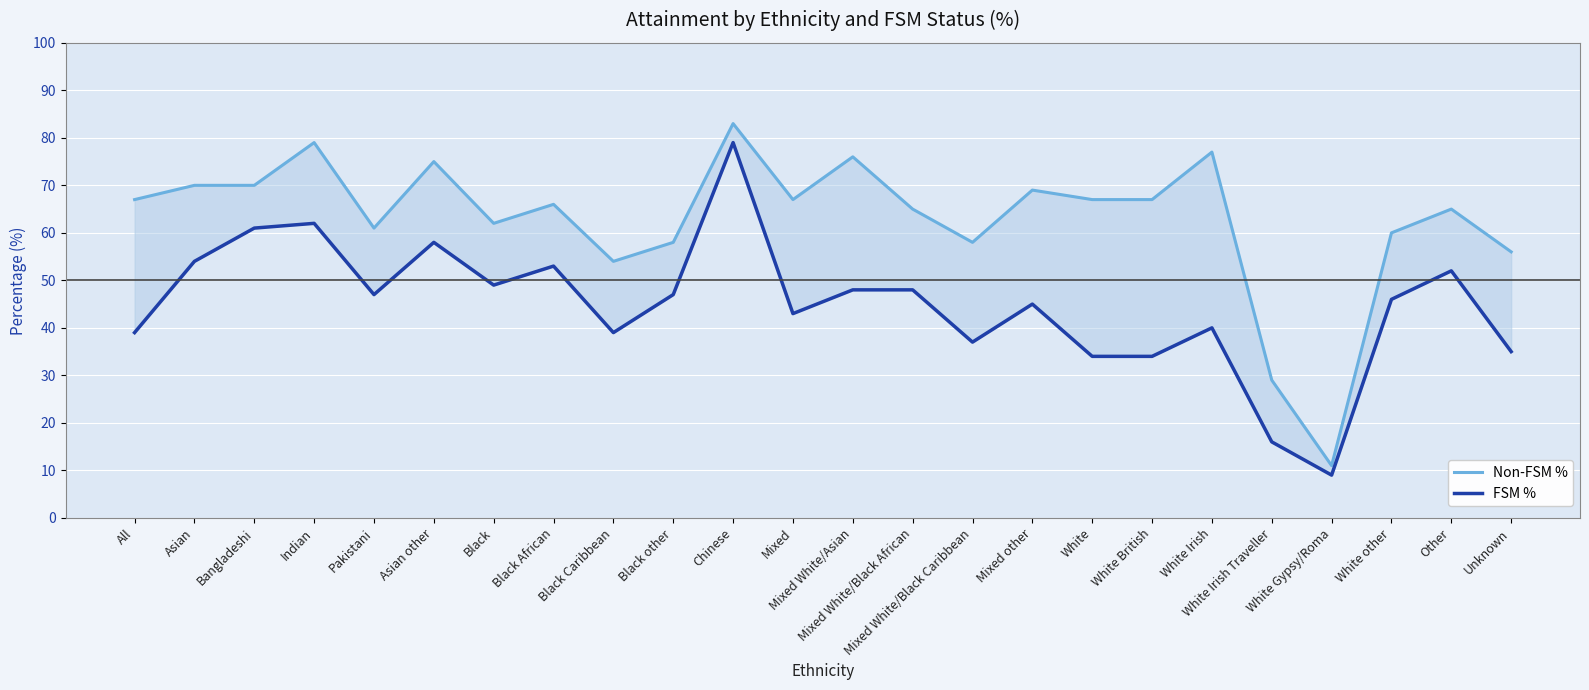

Reading left to right, extract all data points from this chart.

Non-FSM %: 67	70	70	79	61	75	62	66	54	58	83	67	76	65	58	69	67	67	77	29	11	60	65	56
FSM %: 39	54	61	62	47	58	49	53	39	47	79	43	48	48	37	45	34	34	40	16	9	46	52	35